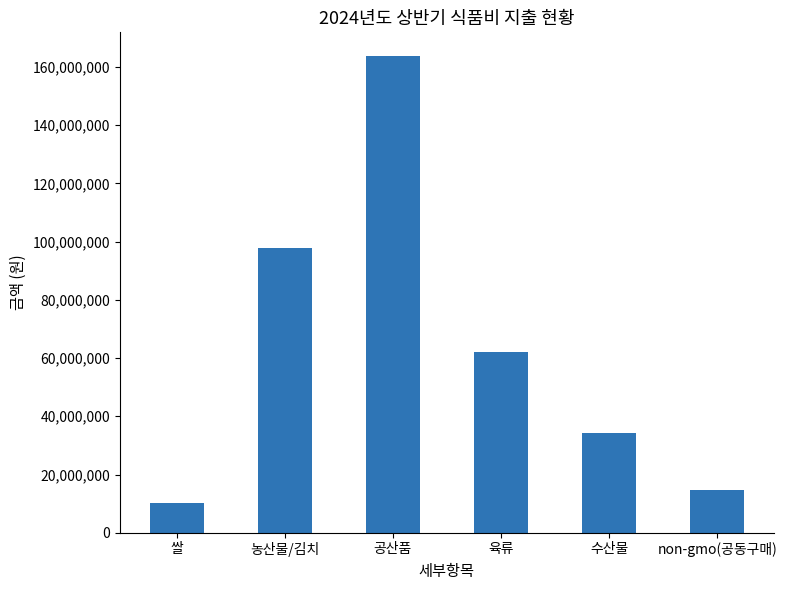

How many bars are there in total?

6